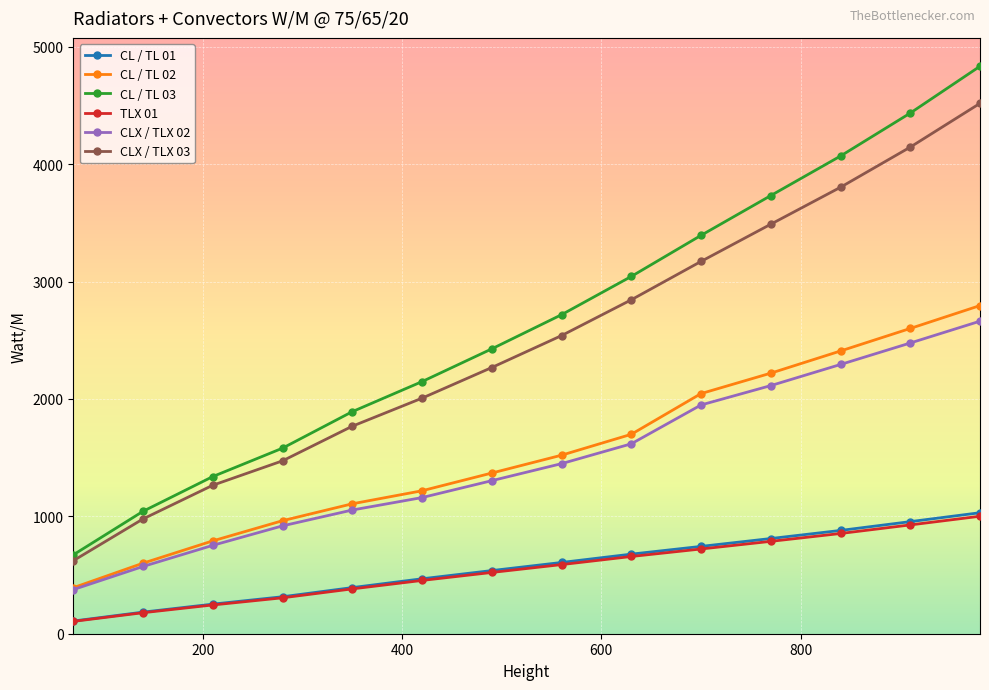

What is the lowest value of the CLX / TLX 03 series?

622